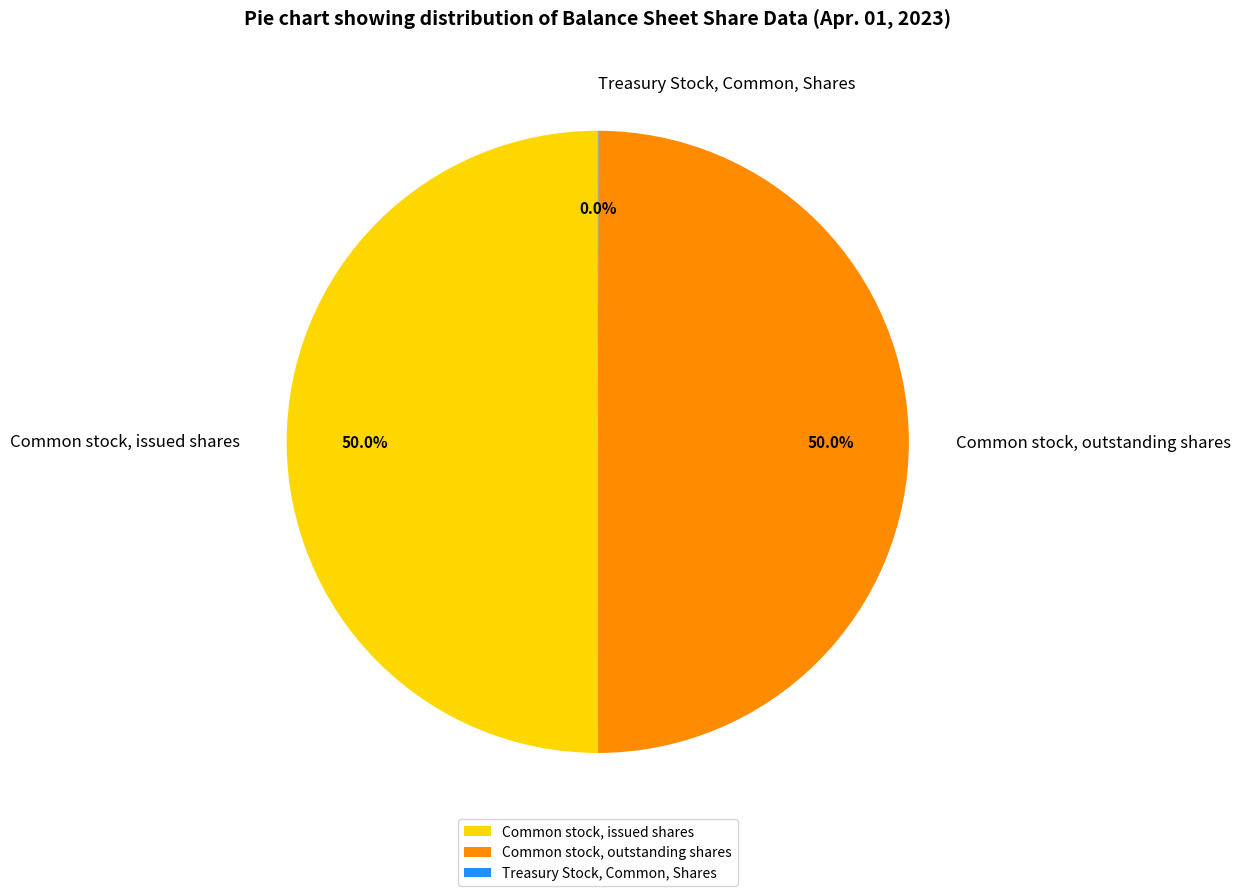

What percentage do Common stock, outstanding shares and Common stock, issued shares together represent?

100.0%